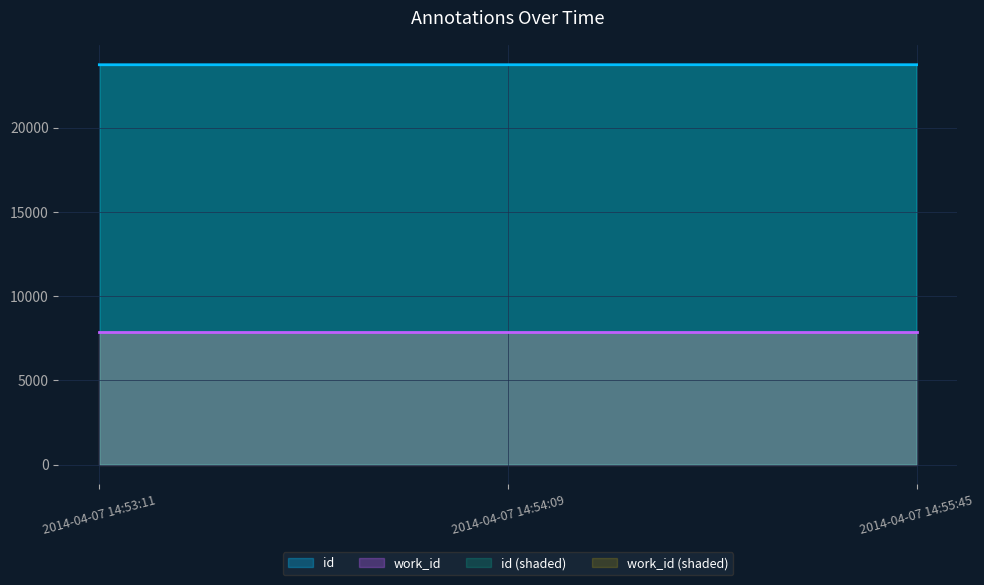

What is the difference between the maximum and minimum values?

2